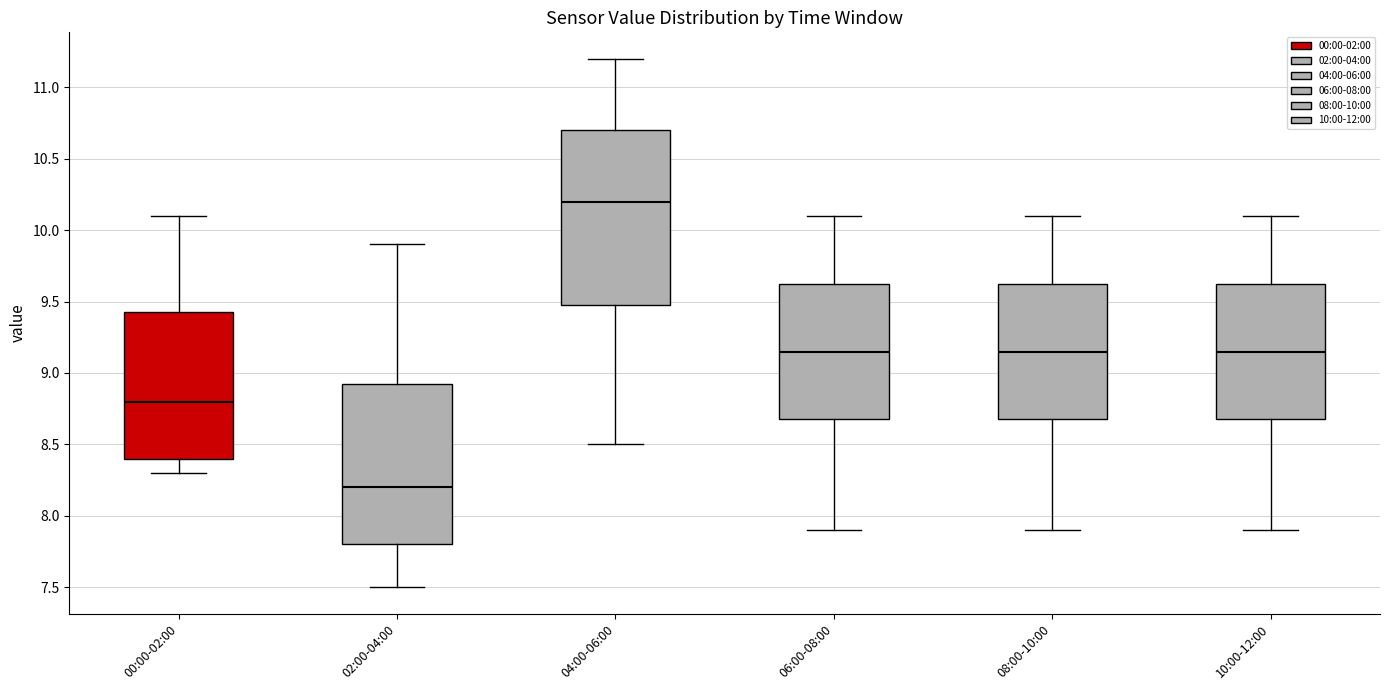

Which box's median line is the highest?

04:00-06:00